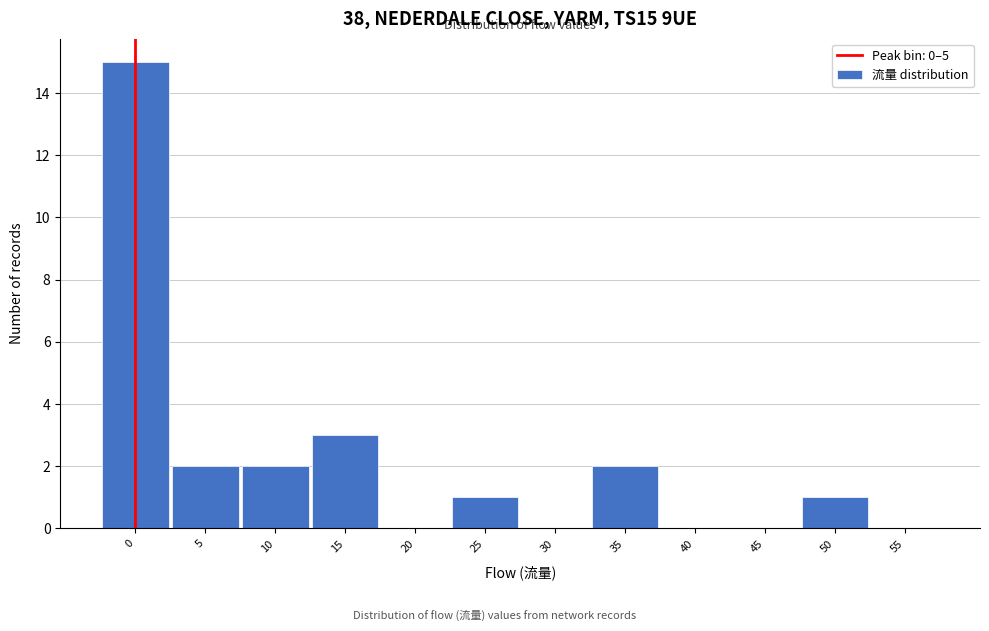

Reading right to left, list all the values displayed in this chart.

55=0	50=1	45=0	40=0	35=2	30=0	25=1	20=0	15=3	10=2	5=2	0=15